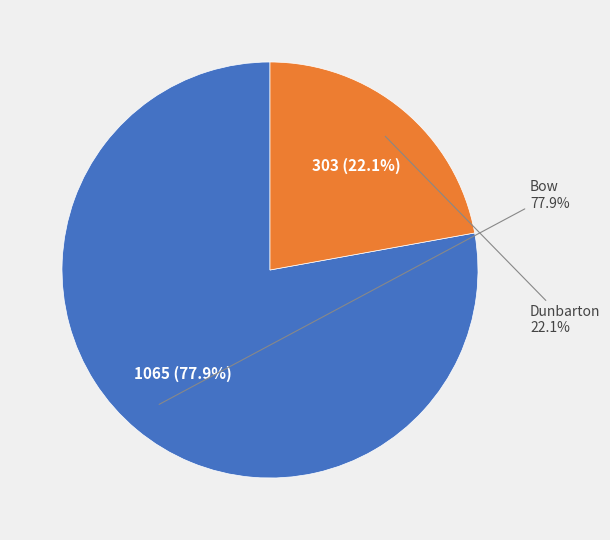

Which slice represents more than half of the pie?

Bow